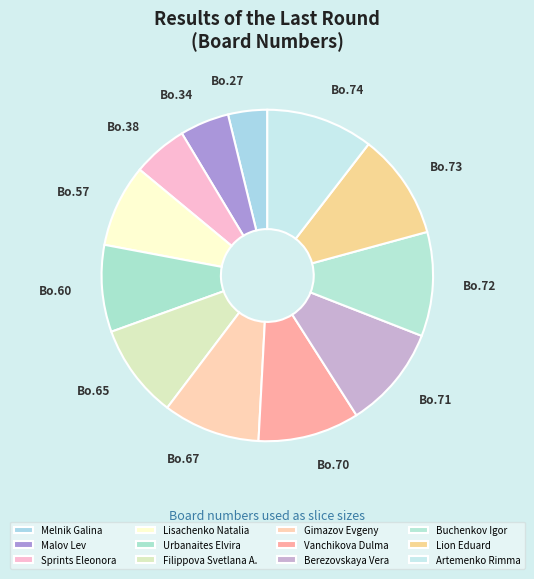

What is the largest slice in the pie chart?

Artemenko Rimma